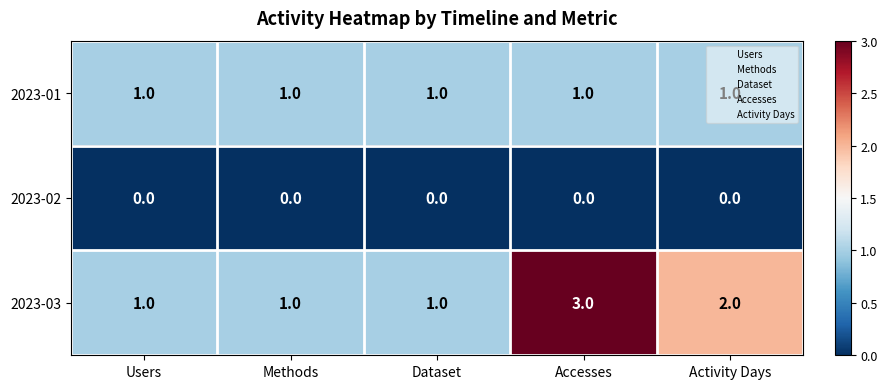

What is the difference between the highest and lowest values at Activity Days?

2